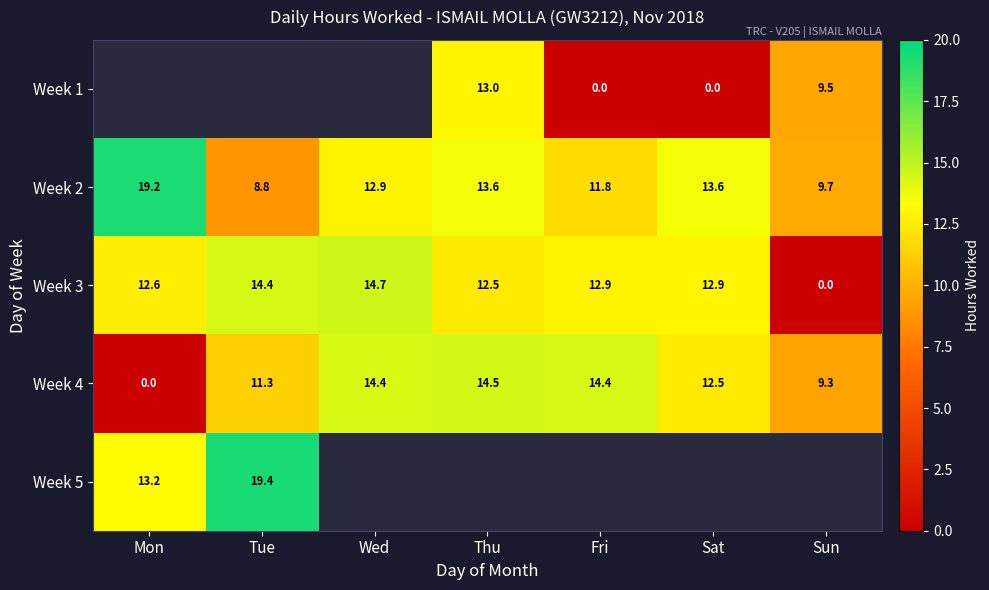

What is the sum of all Week 3 values?

80.0